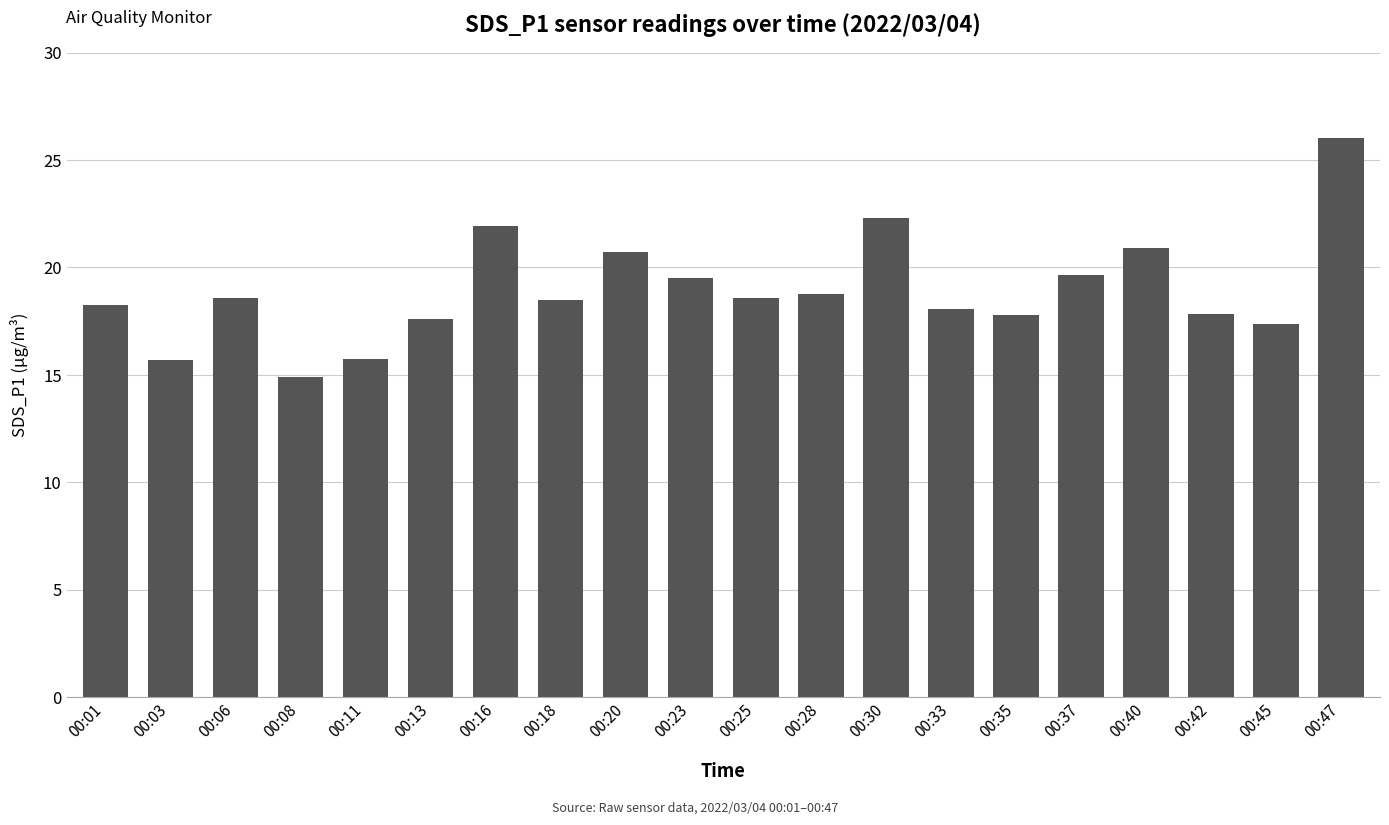

What is the change in value from 00:03 to 00:16?

+6.2